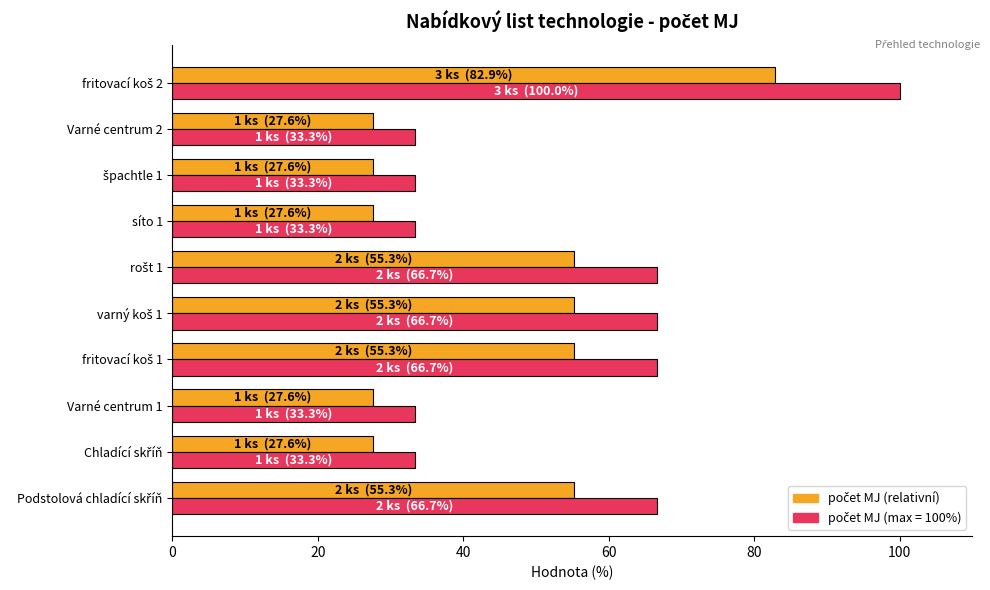

What is the total value across all series at Varné centrum 2?

61.0